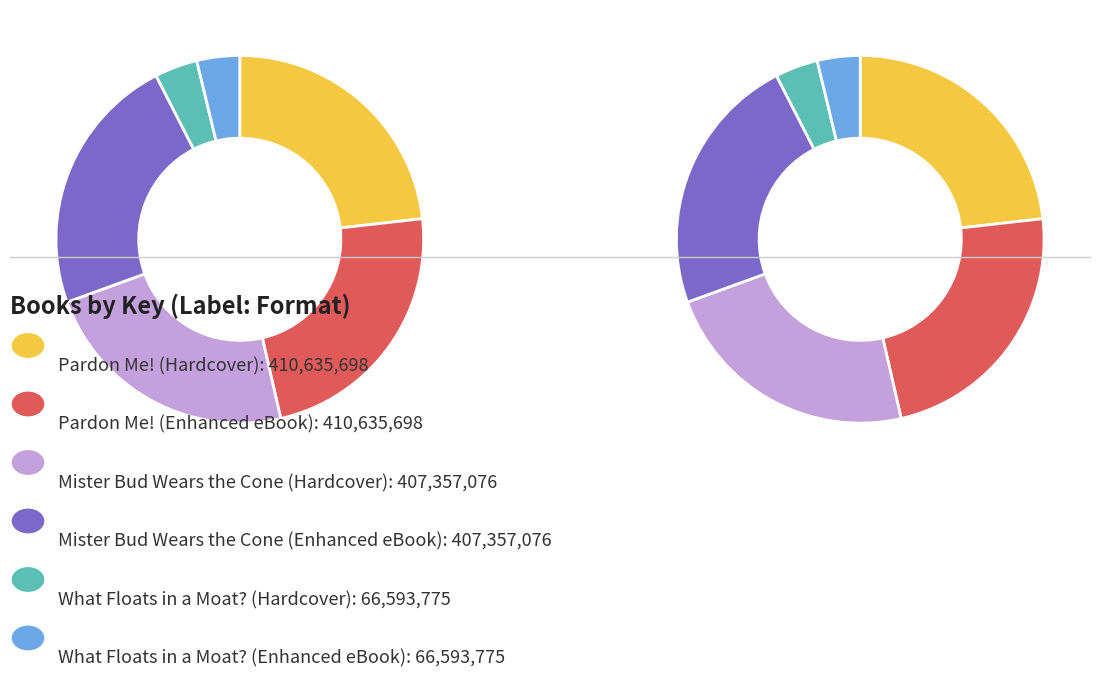

To the nearest percent, what portion does What Floats in a Moat? (Hardcover) represent?

4%